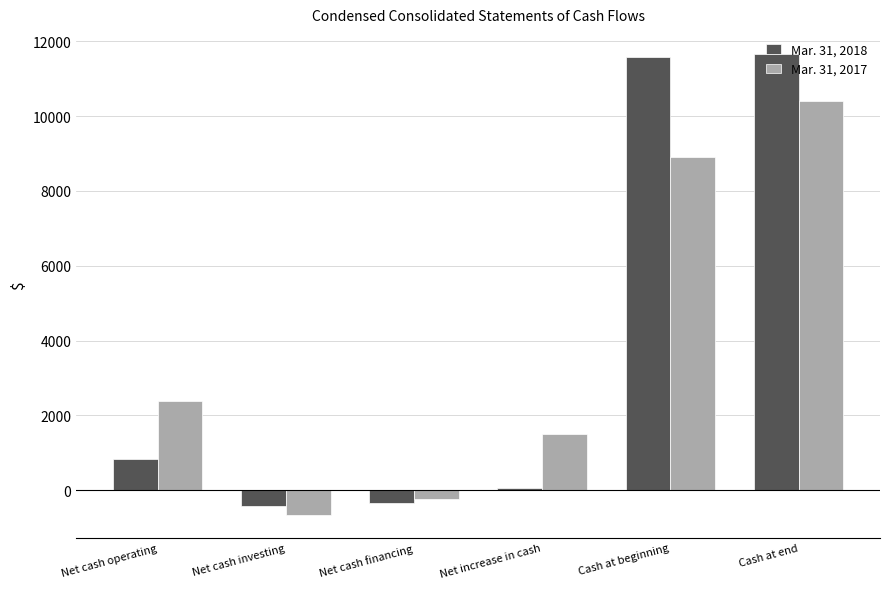

What is the smallest value displayed?

-650